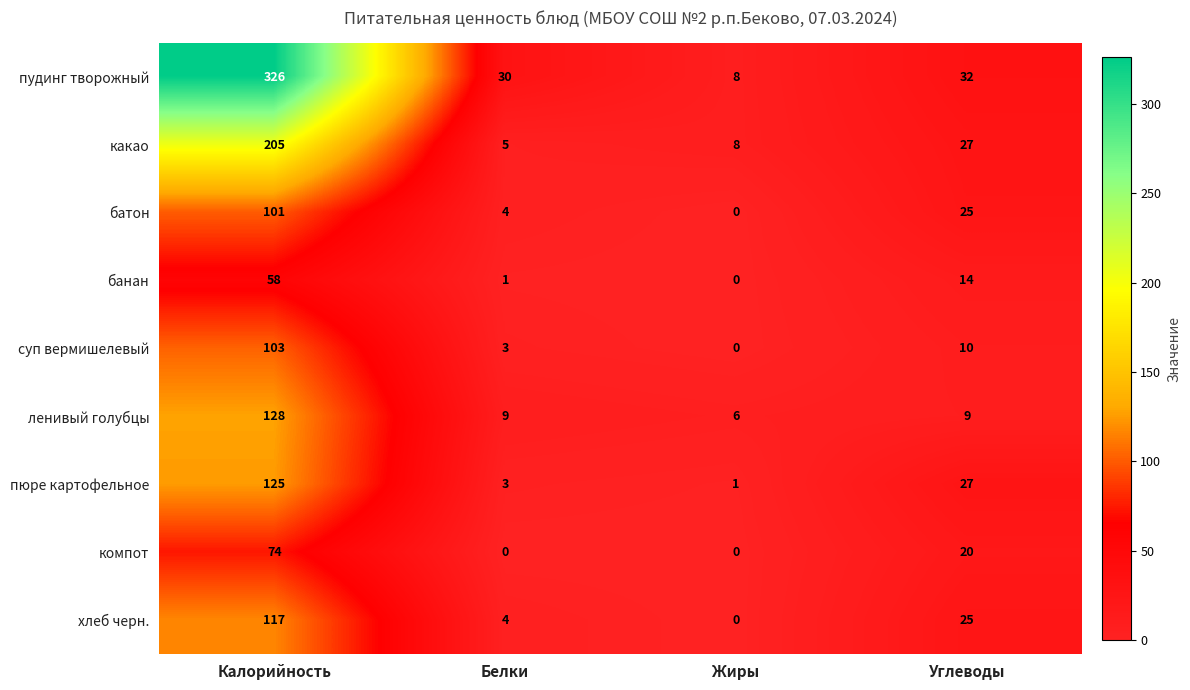

At which label is банан closest to 29?

Углеводы